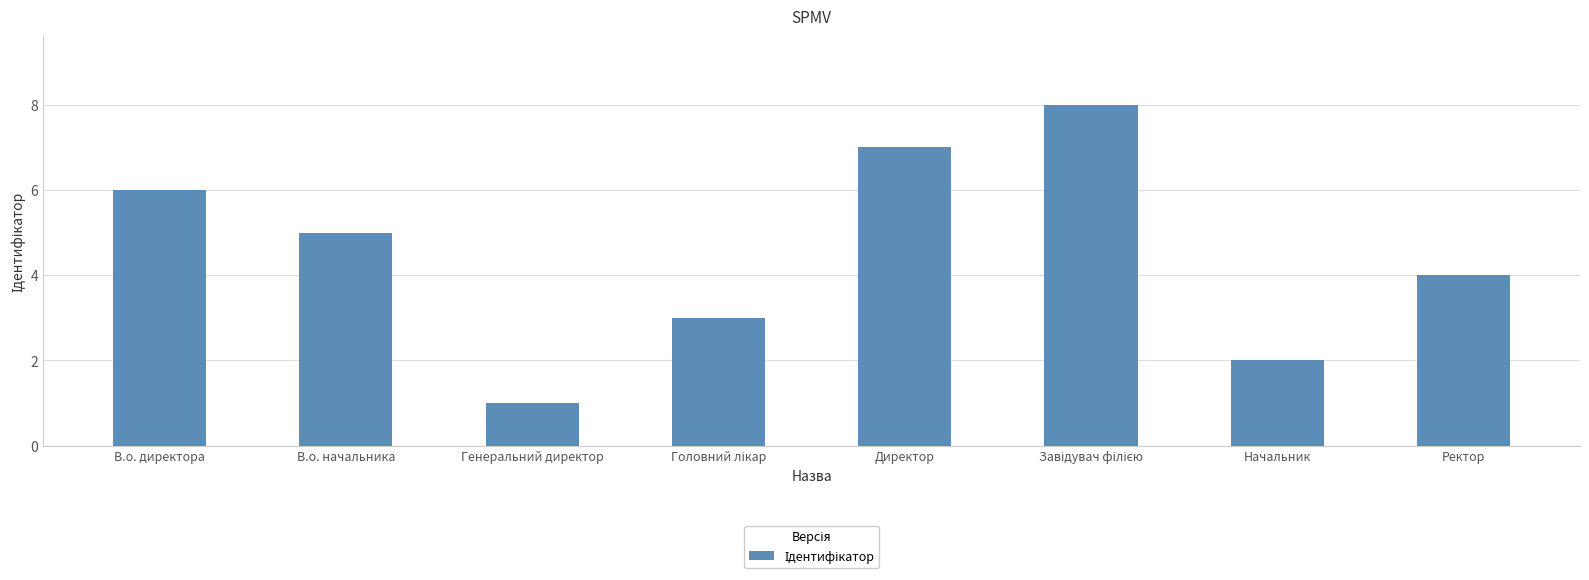

What is the maximum value shown in the chart?

8